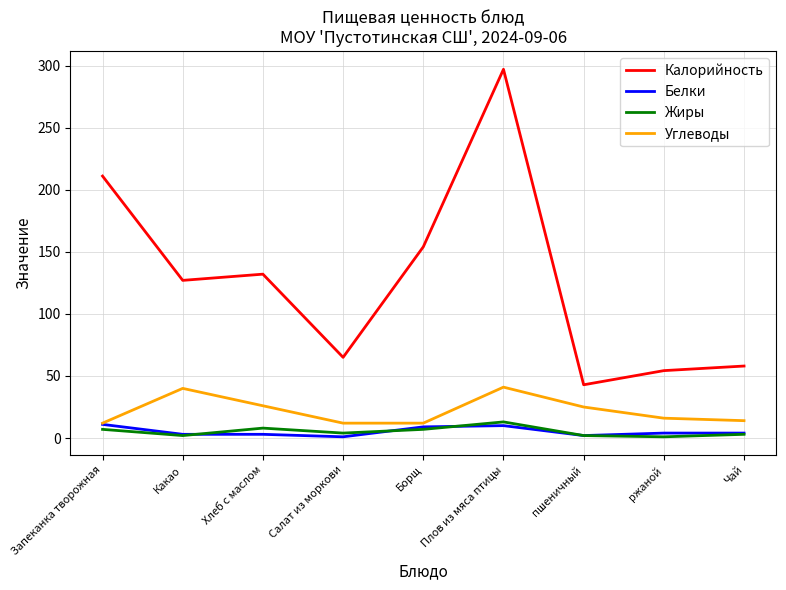

At which category is the sum across all series the highest?

Плов из мяса птицы